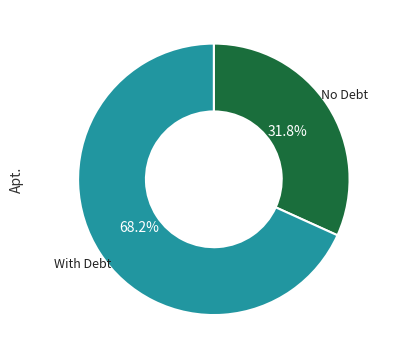

Is there any slice that represents more than half of the pie?

Yes